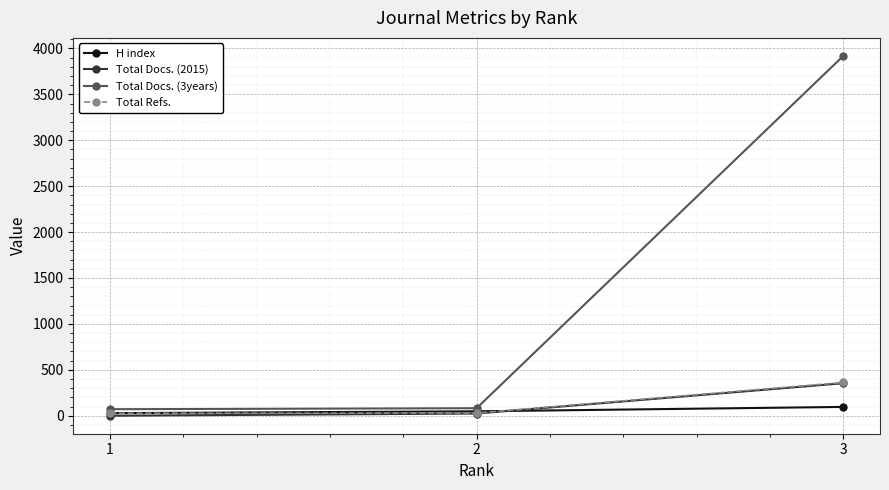

Which series has the largest range (max minus min)?

Total Docs. (3years)